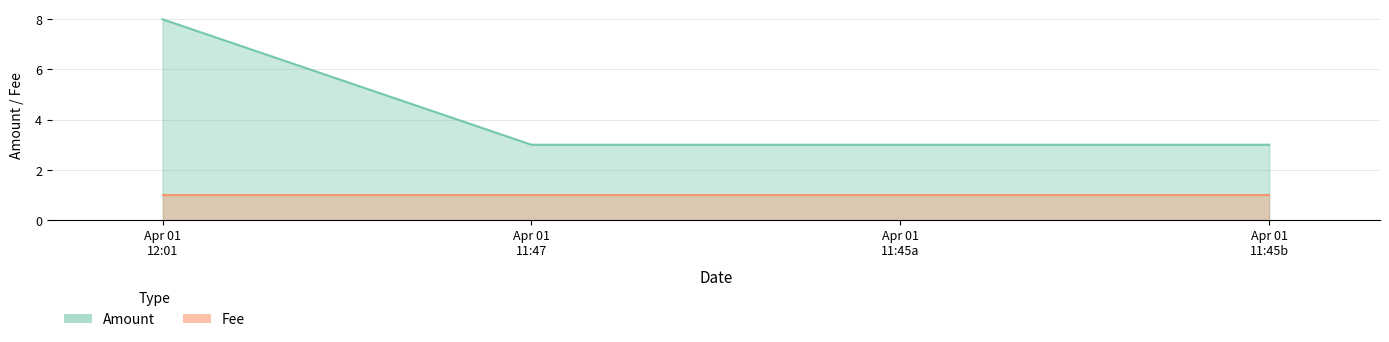

What is the approximate value at Apr 01 11:47?

3